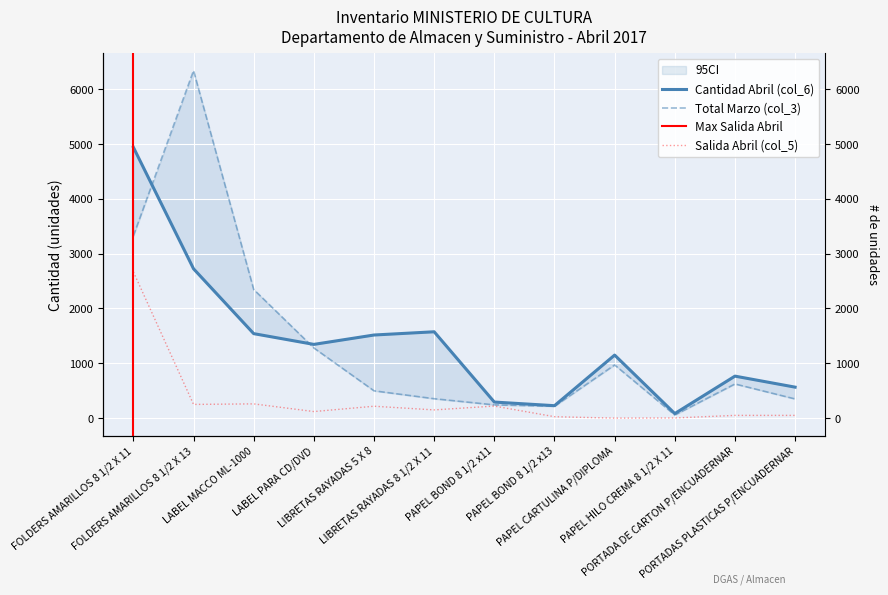

What is the label of the 9th point from the right?

LABEL PARA CD/DVD